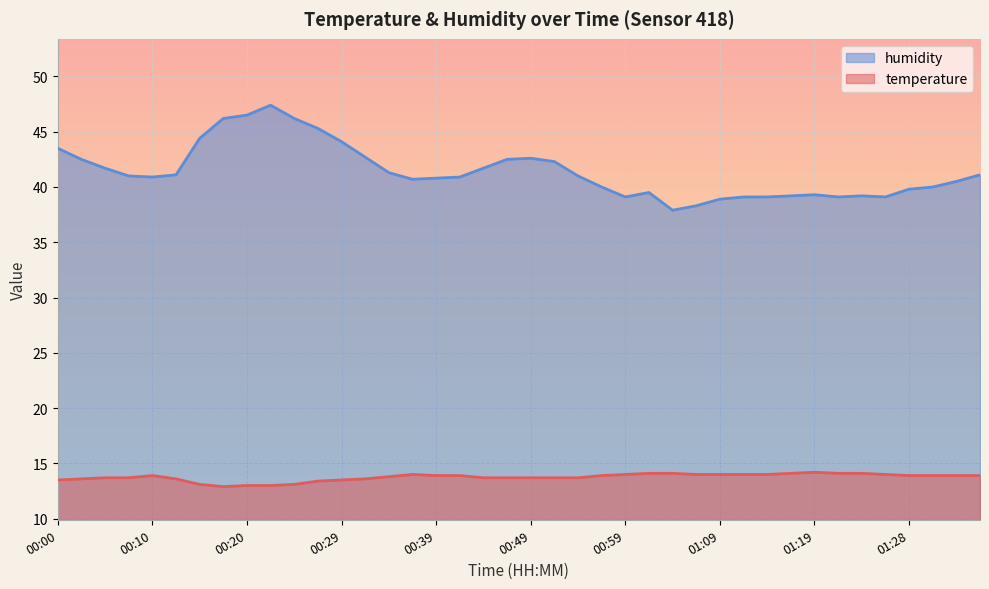

How many interior local valleys does the temperature series have?

1